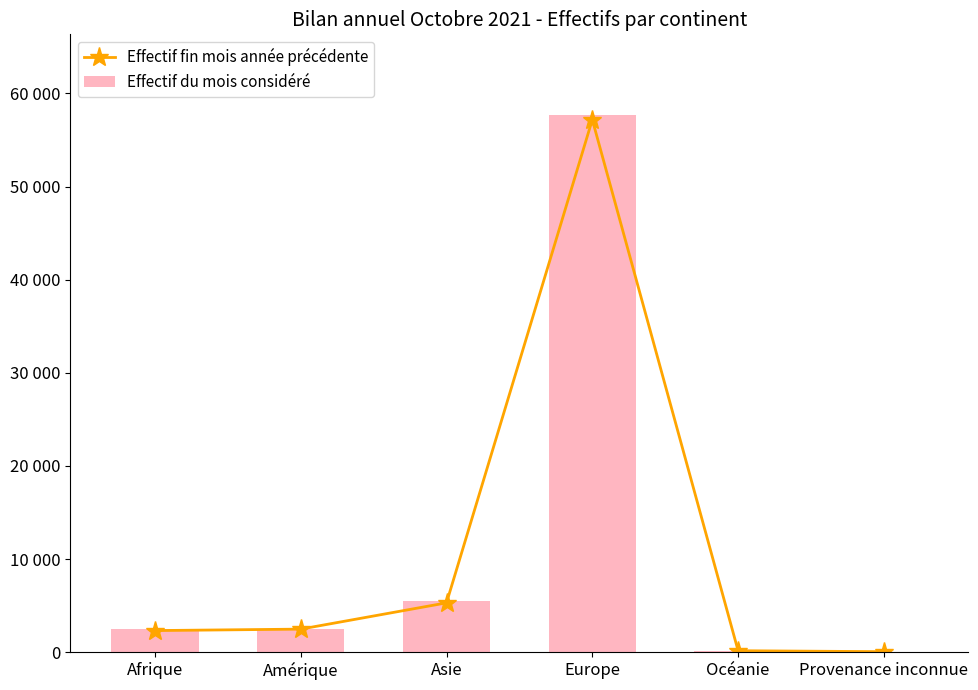

What are all the series names shown in the legend?

Effectif fin mois année précédente, Effectif du mois considéré